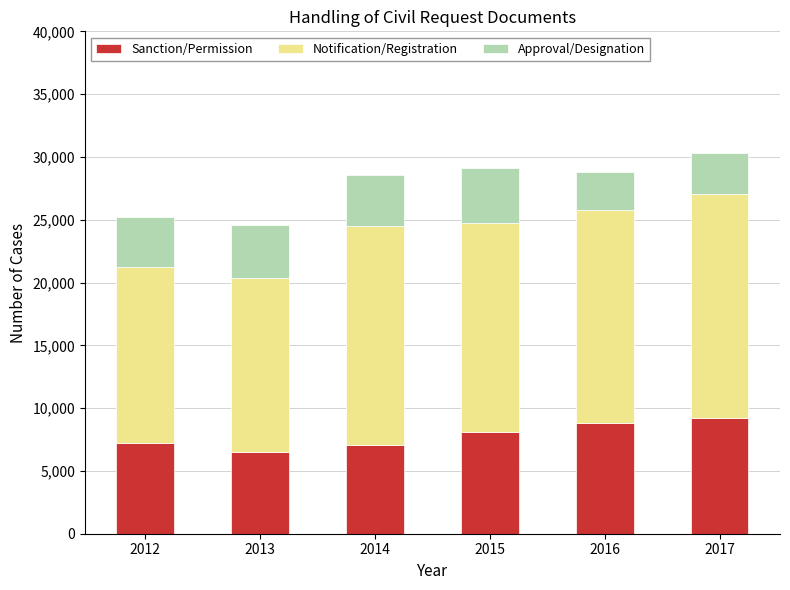

What is the minimum value for Sanction/Permission?

6508